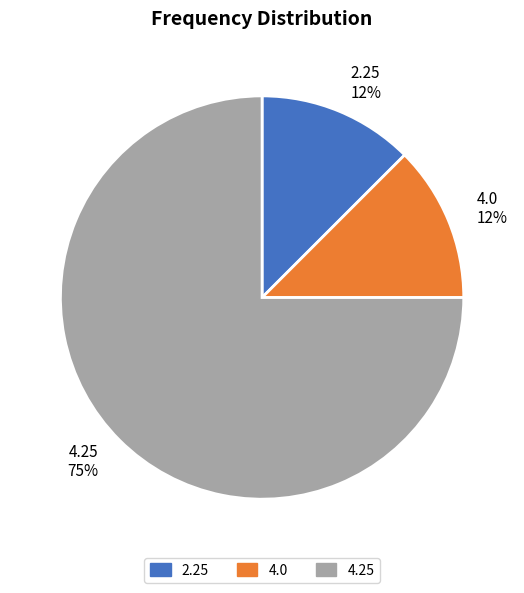

What is the ratio of the value at 4.0 to the value at 2.25?

1.0